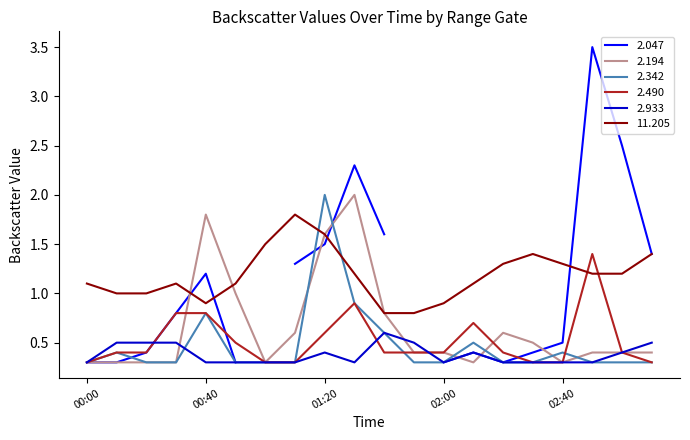

True or false: 11.205 has a value of 0.5 at 2003/01/14 00:20.

False